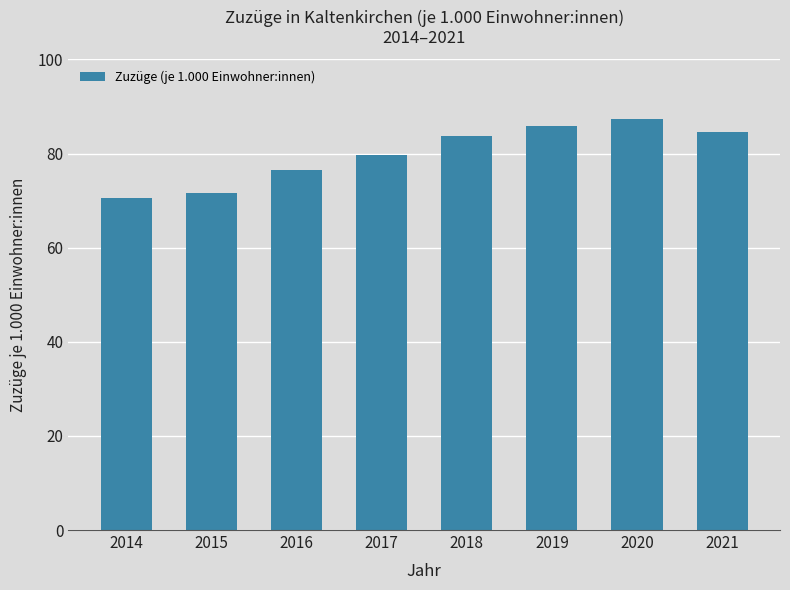

Is it true that the value at 2018 is 83.8?

True